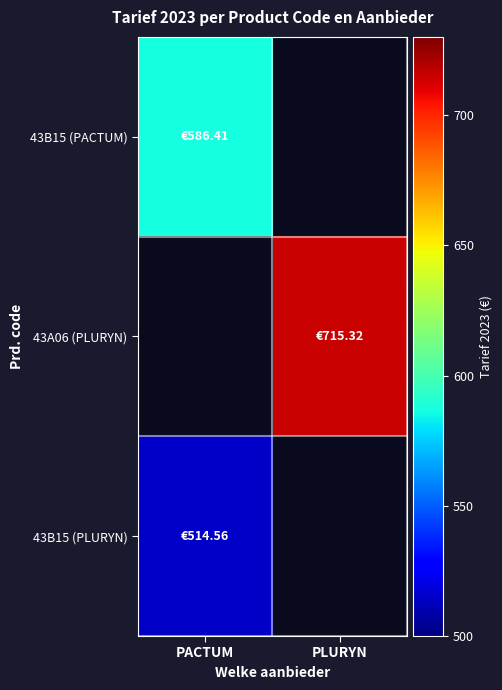

How many series are shown in this chart?

3